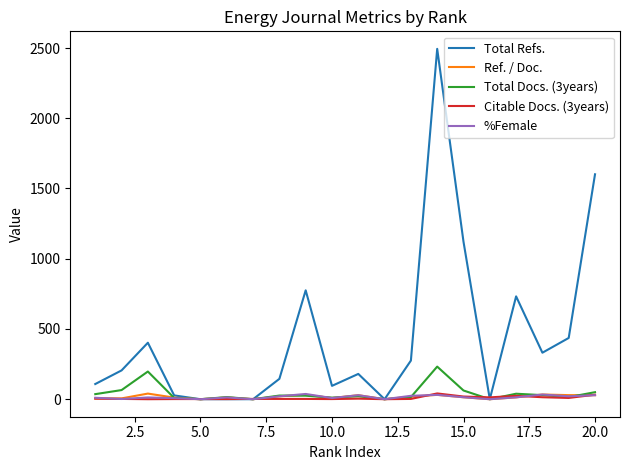

At how many categories does at least one series exceed 2418?

1